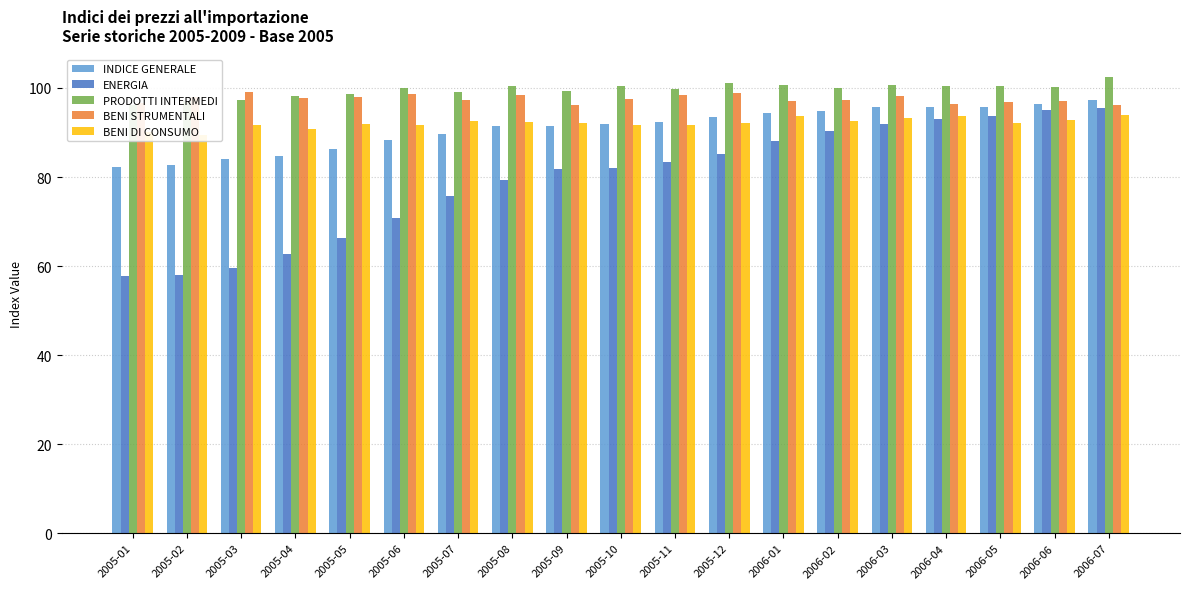

The value of BENI DI CONSUMO at 2006-04 is 25.7. True or false?

False